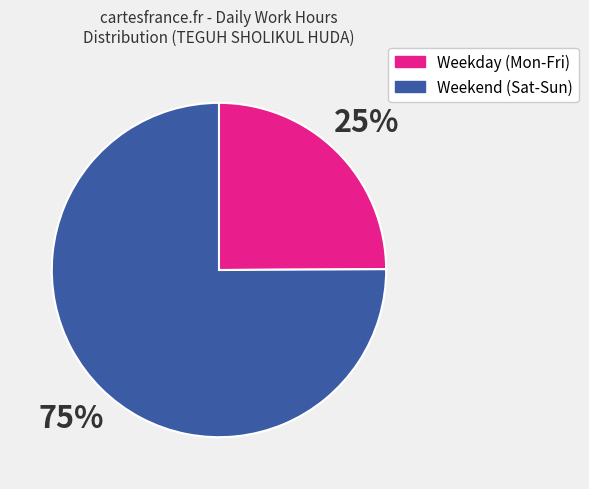

What is the ratio of the value at Weekday (Mon-Fri) to the value at Weekend (Sat-Sun)?

0.3